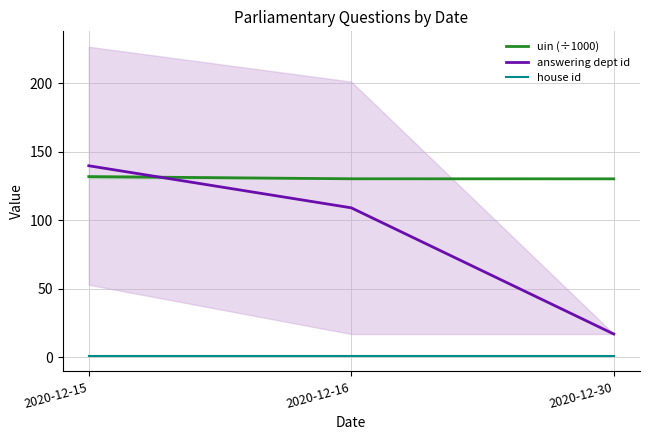

What is the minimum value shown in the chart?

1.0